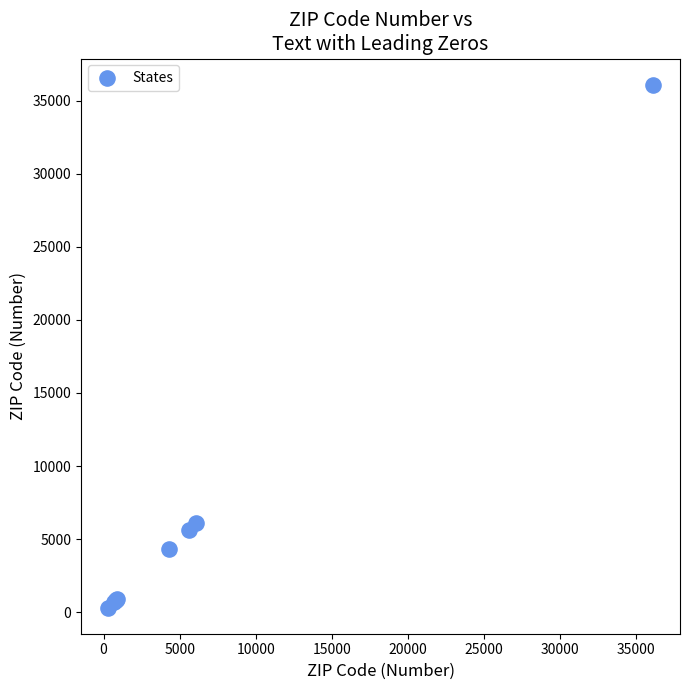

What Y value in the scatter plot is closest to 18206?

6103